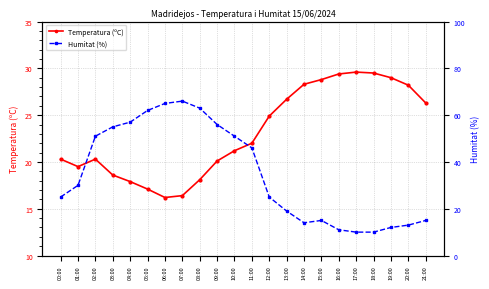

What is the difference between the second highest and minimum values in the Temperatura (ºC) series?

13.3